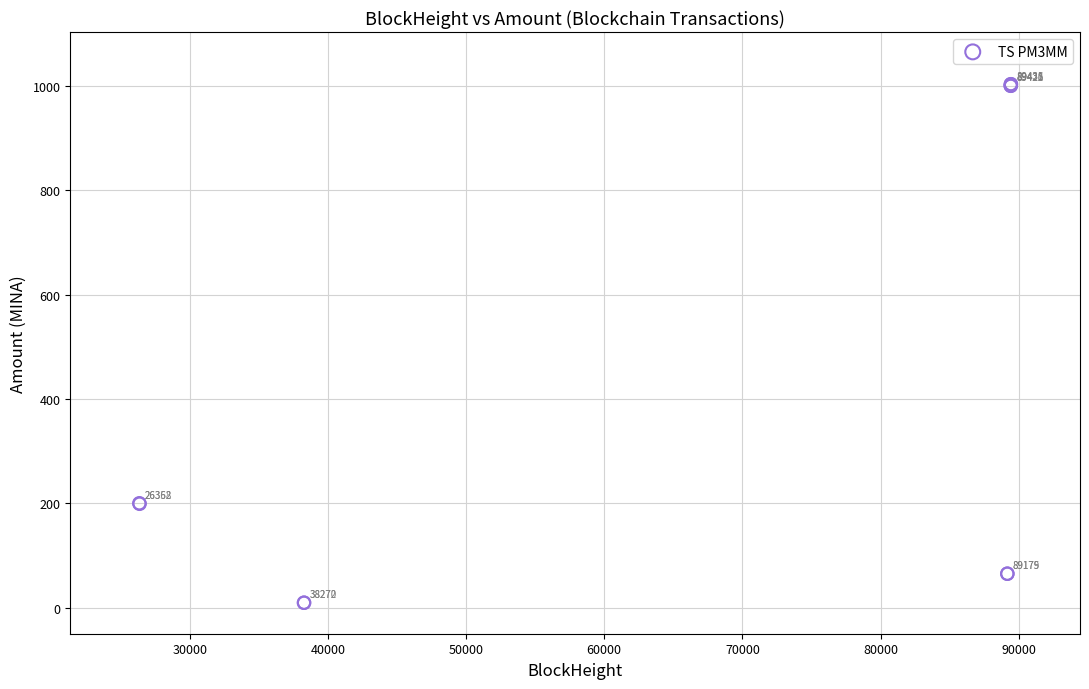

What Y value in the scatter plot is closest to 506?

200.0